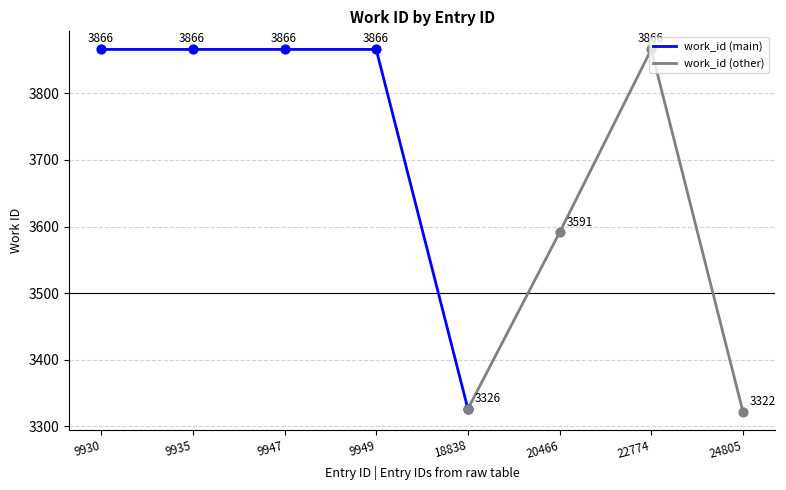

Which has a higher value, 9935 or 22774?

9935